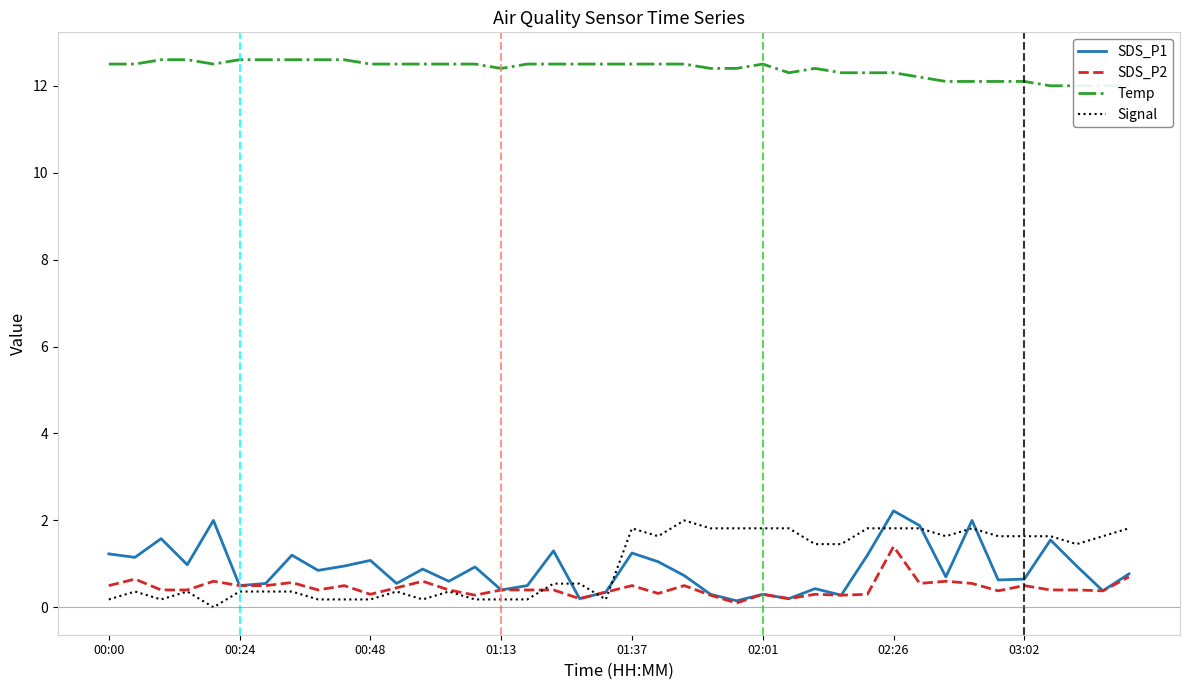

The SDS_P2 series shows 0.9 at 32. True or false?

False